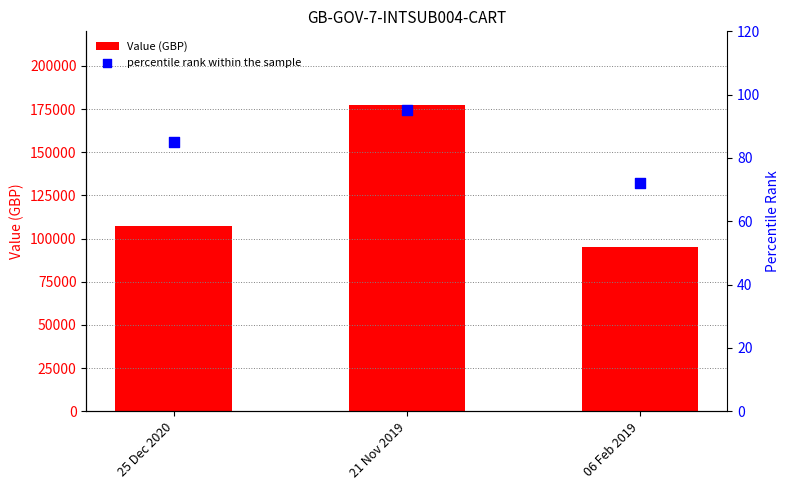

Which series reaches the maximum Y coordinate?

Value (GBP)